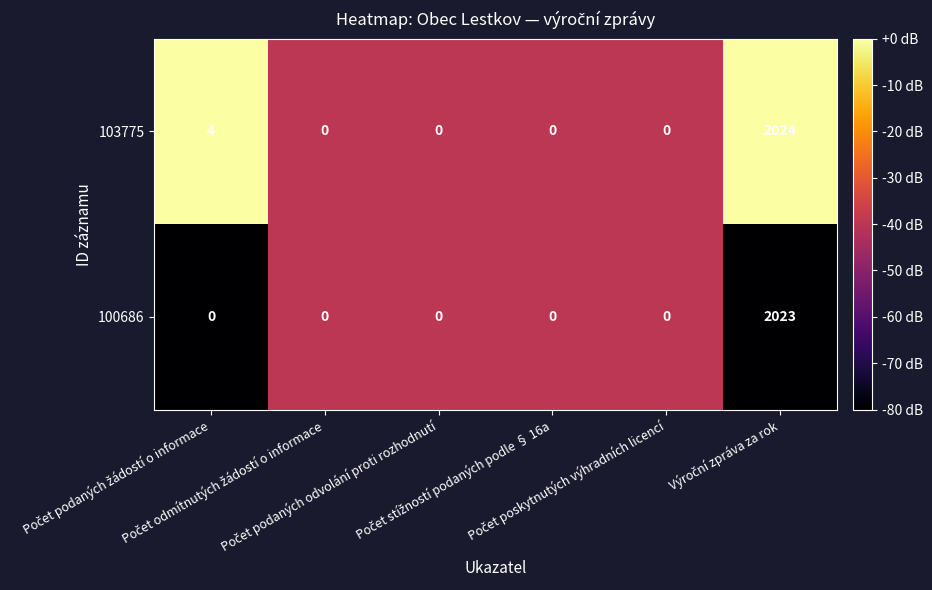

What is the difference between the second highest and minimum values in the 103775 series?

4